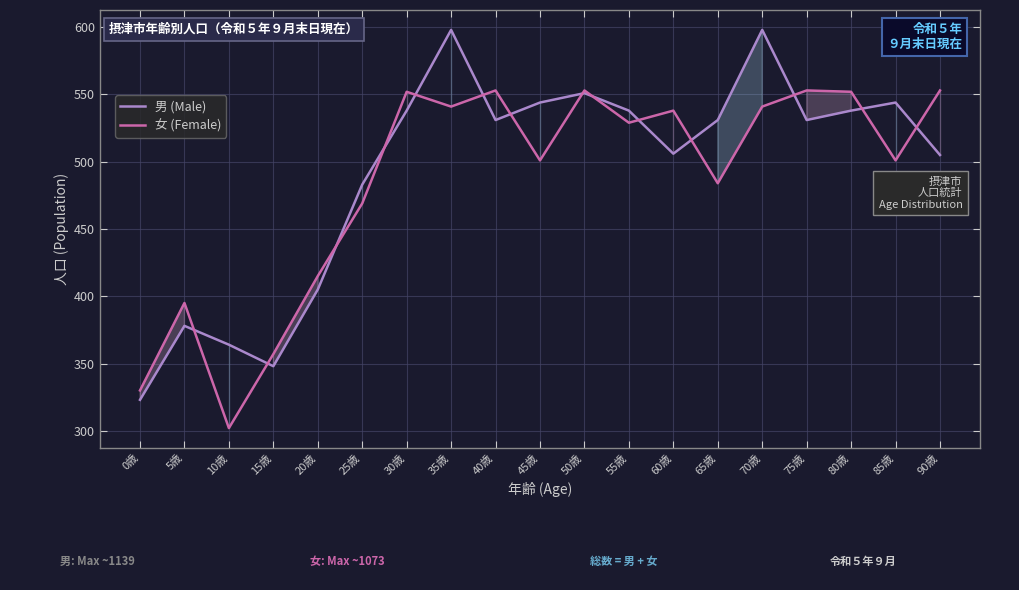

How many lines are shown in the chart?

2